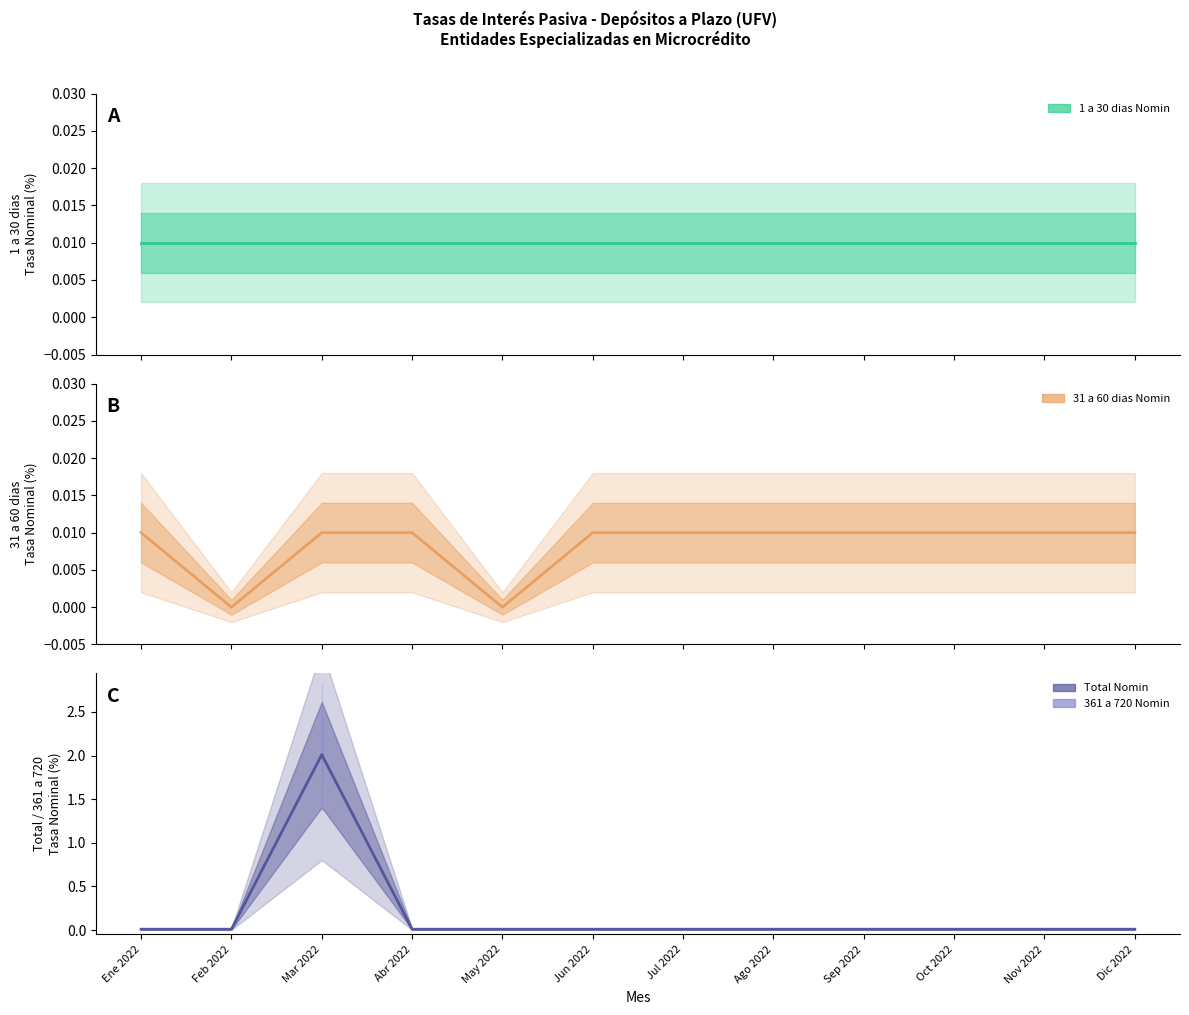

At which category does 1 a 30 dias Nomin reach its first local valley?

May 2022